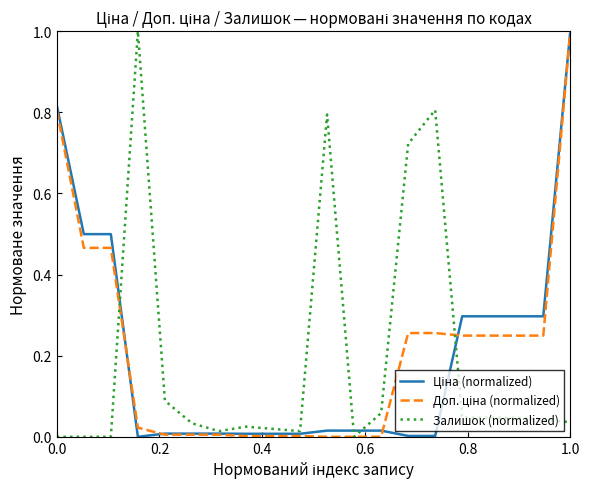

What is the greatest value displayed?

1.0